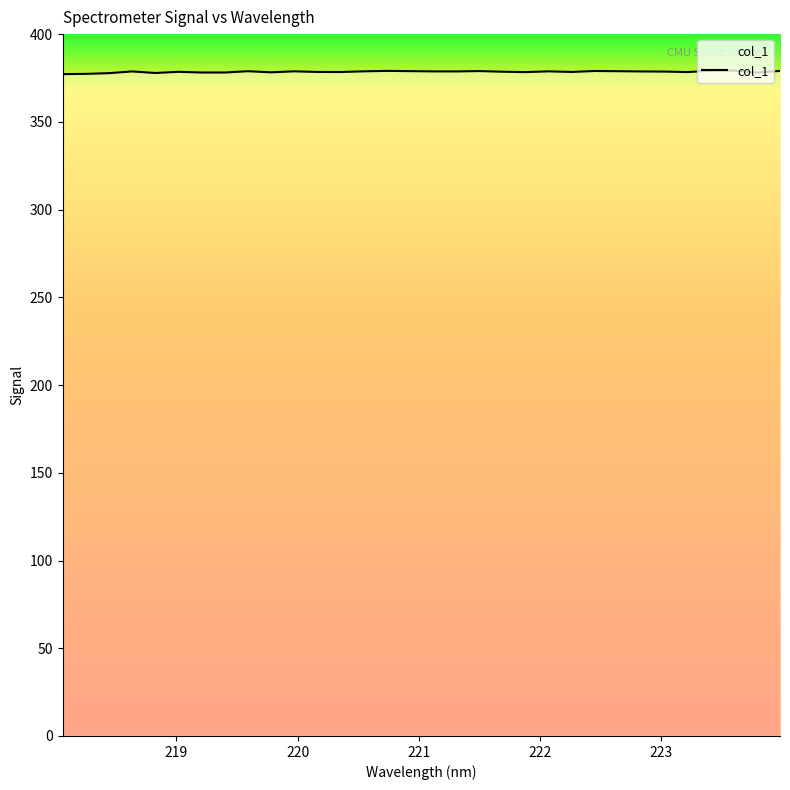

What is the smallest value displayed?

377.2